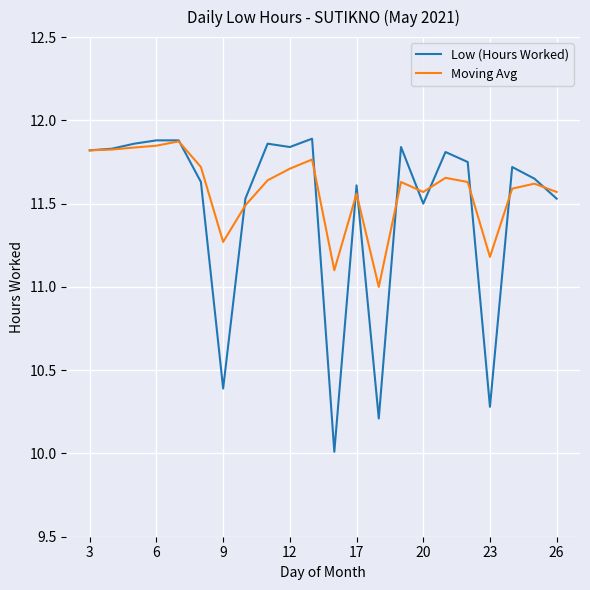

What is the lowest value of the Low (Hours Worked) series?

10.0